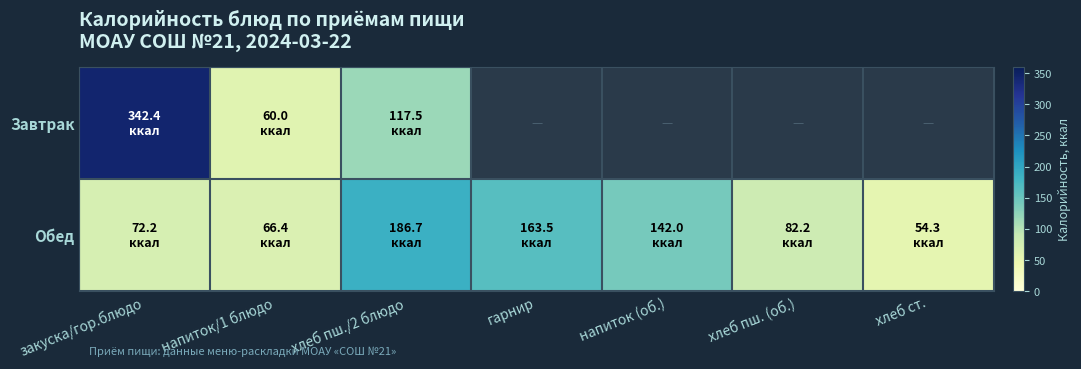

Reading left to right, what are all the values shown in this chart?

Завтрак: закуска/гор.блюдо=342.4	напиток/1 блюдо=60.0	хлеб пш./2 блюдо=117.5	гарнир=0.0	напиток (об.)=0.0	хлеб пш. (об.)=0.0	хлеб ст.=0.0
Обед: закуска/гор.блюдо=72.2	напиток/1 блюдо=66.4	хлеб пш./2 блюдо=186.7	гарнир=163.5	напиток (об.)=142.0	хлеб пш. (об.)=82.2	хлеб ст.=54.3